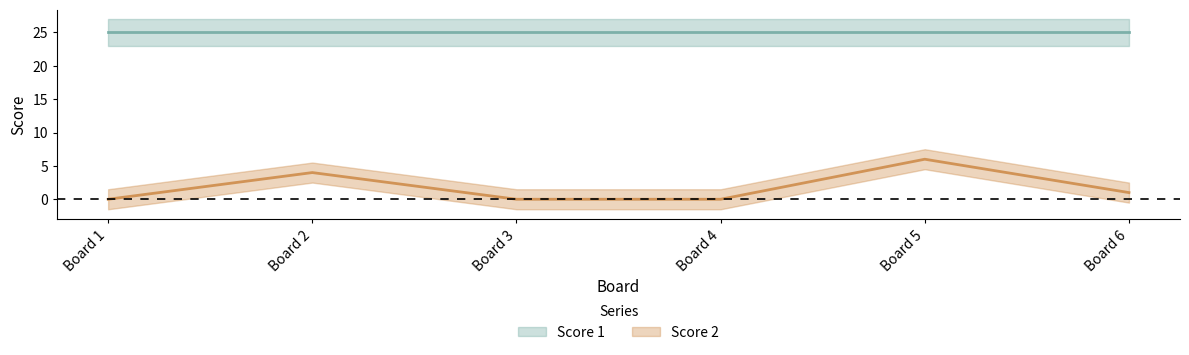

What is the difference between the second highest and minimum values?

4